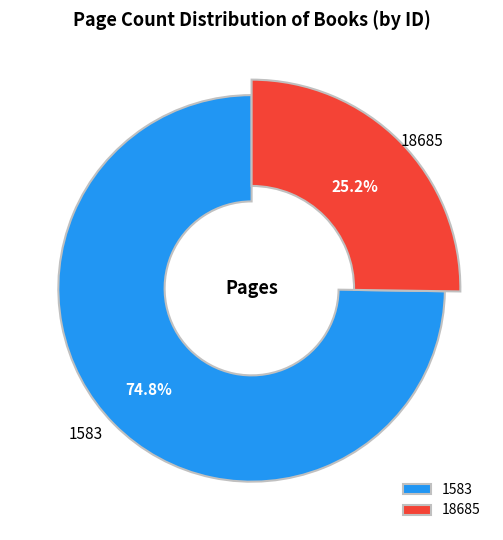

How many slices are in this pie chart?

2